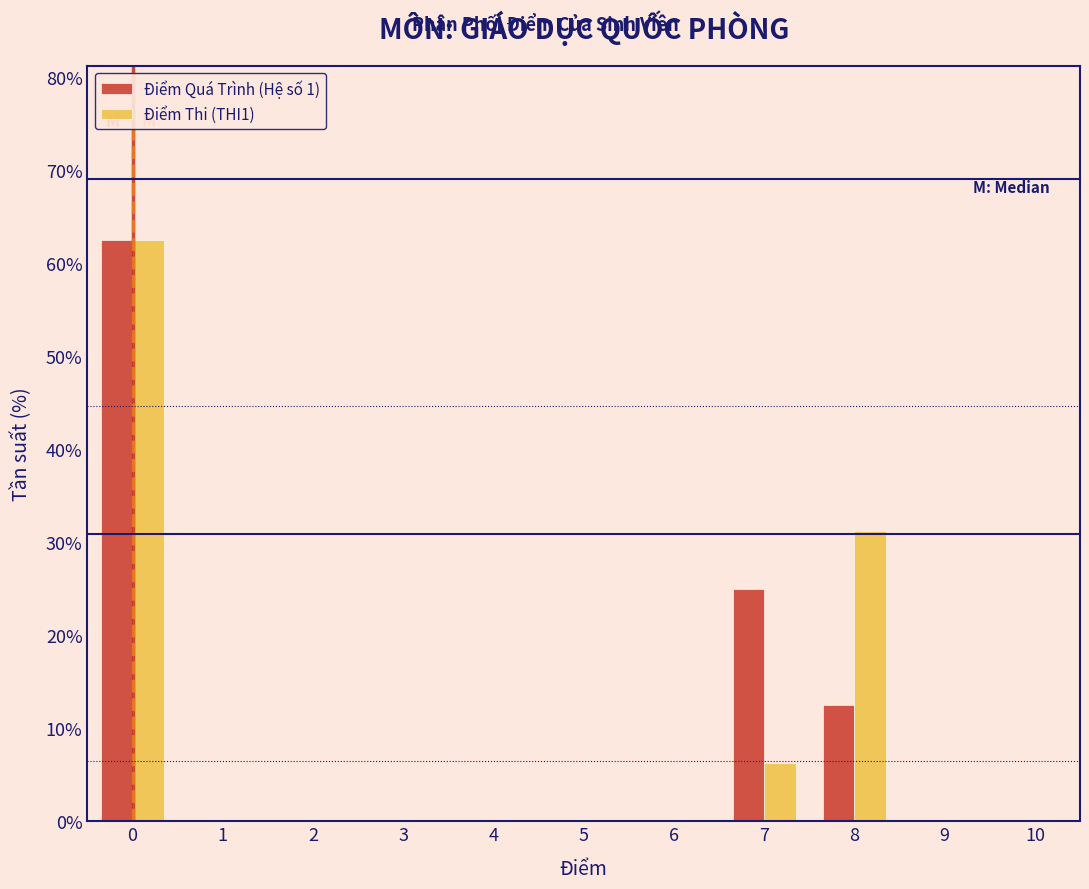

In the Điểm Quá Trình (Hệ số 1) series, which range on the x-axis has the tallest bar?

-0.5 to 0.5